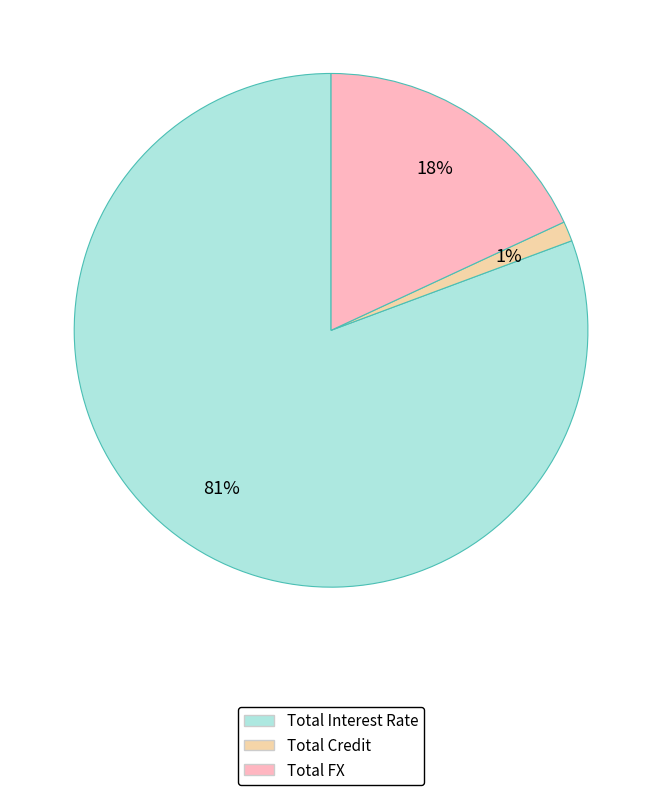

To the nearest percent, what is the average slice percentage?

33%